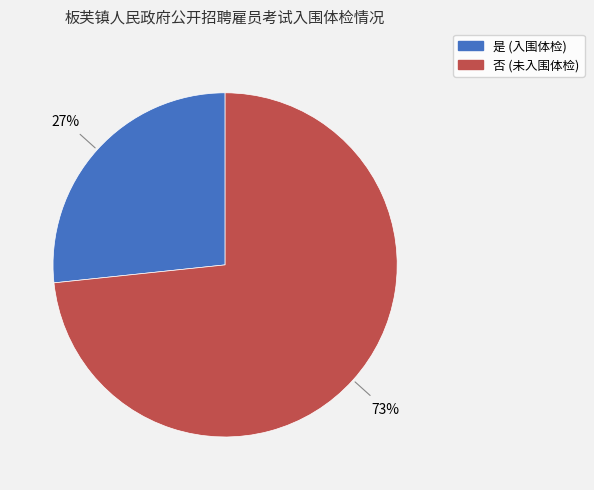

Does 是 account for over 50% of the chart?

No